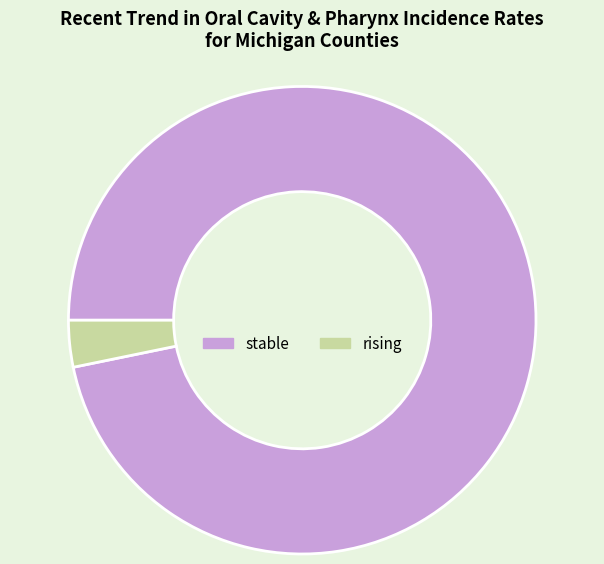

Is there a majority slice in this chart?

Yes